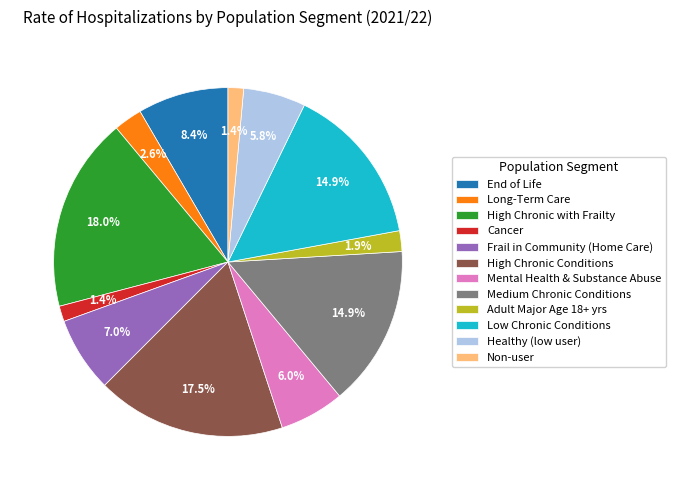

Is the sum of Medium Chronic Conditions and Low Chronic Conditions greater than half?

No